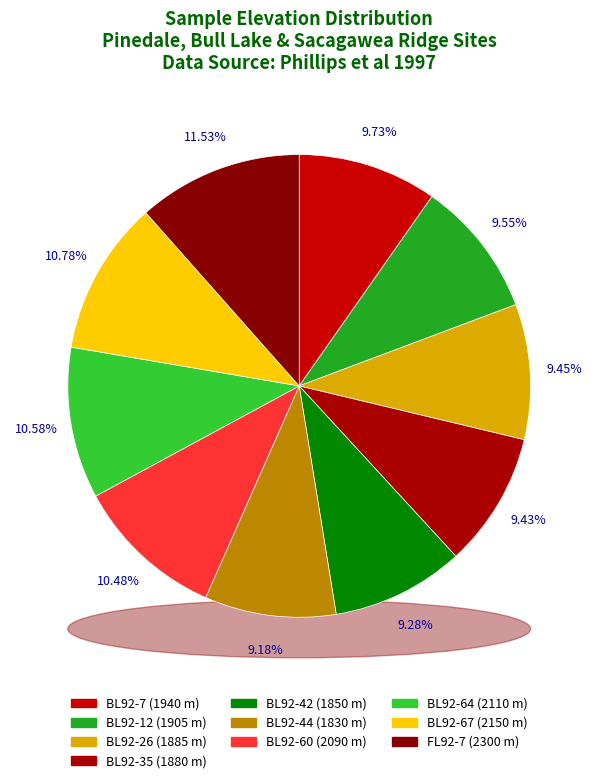

Rank the categories by value from lowest to highest.

BL92-44, BL92-42, BL92-35, BL92-26, BL92-12, BL92-7, BL92-60, BL92-64, BL92-67, FL92-7